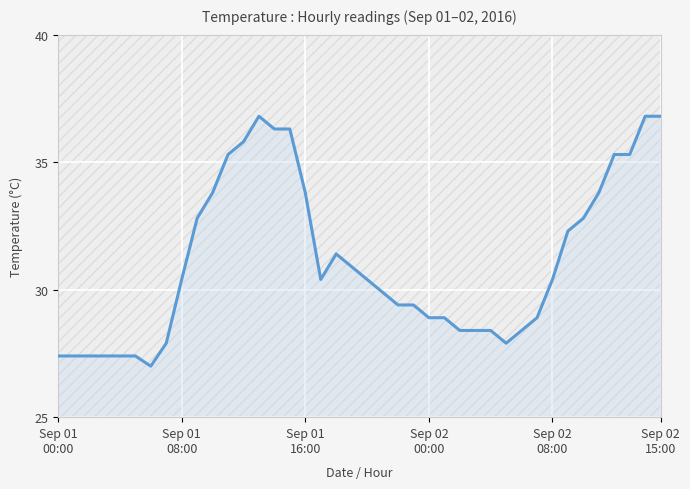

What is the smallest value displayed?

27.0